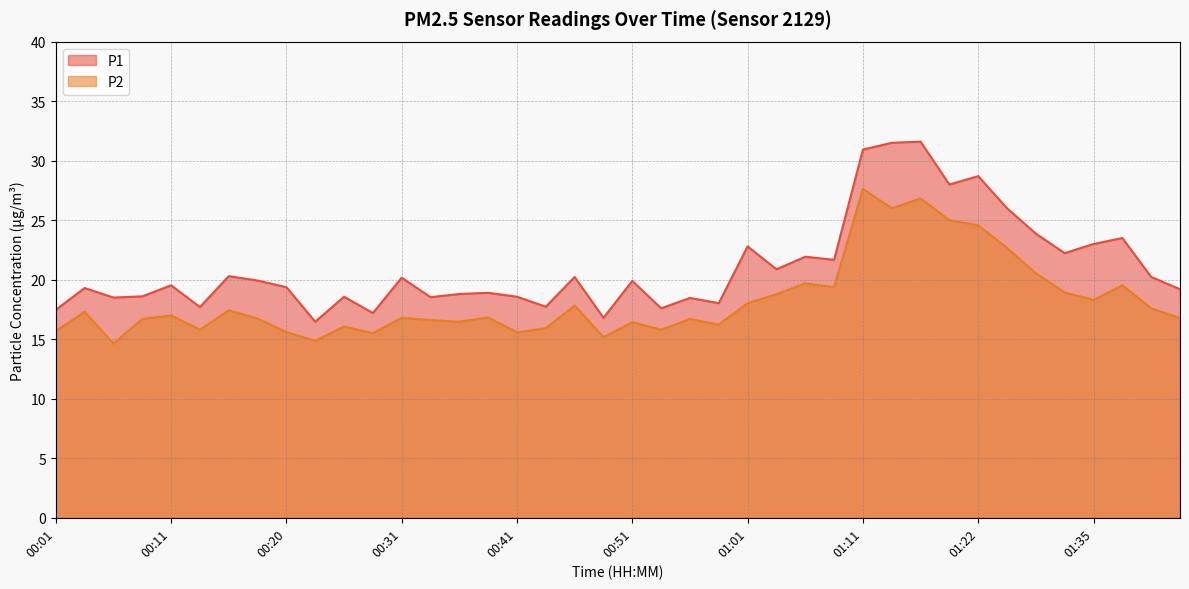

Where does the P1 series first go above 19?

00:03